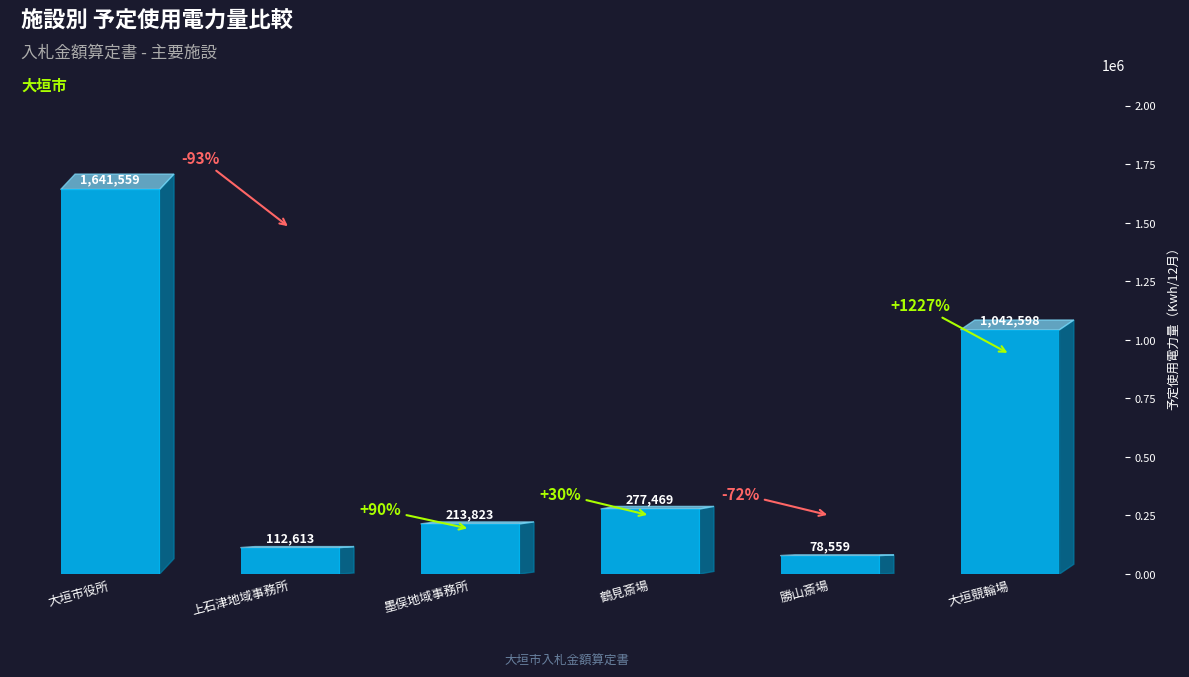

What is the greatest value displayed?

1641559